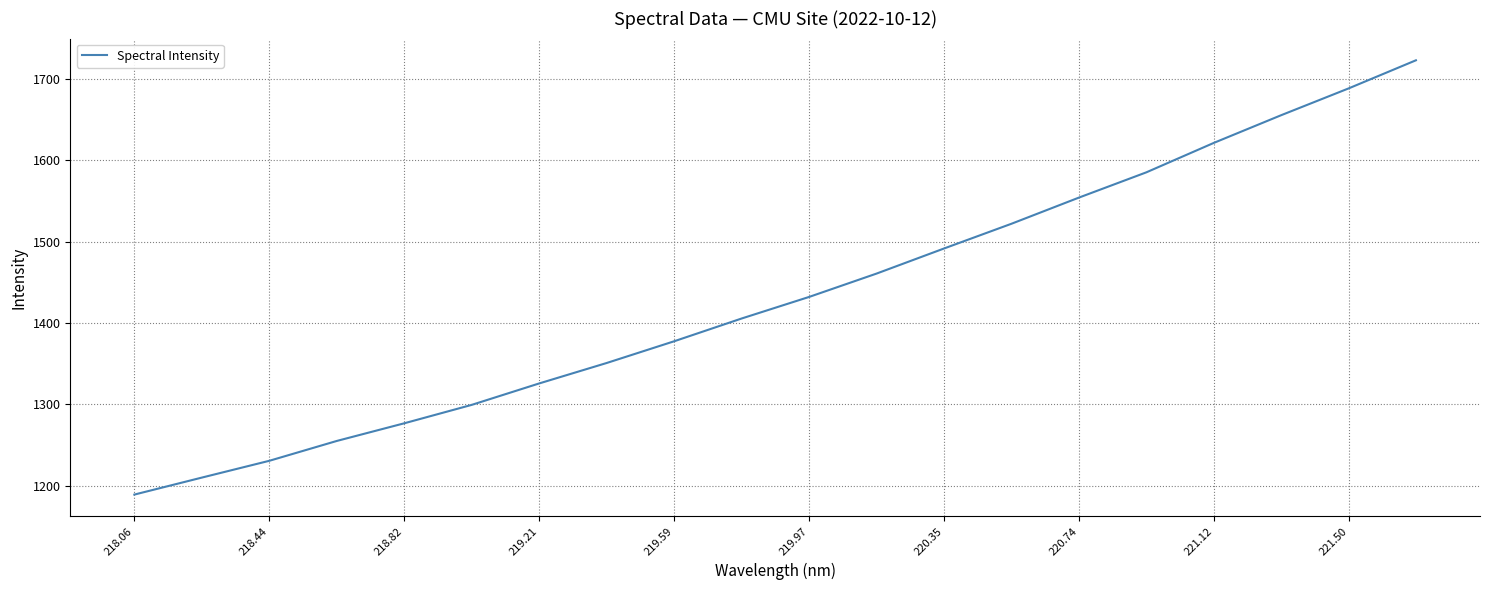

What is the smallest value displayed?

1189.2